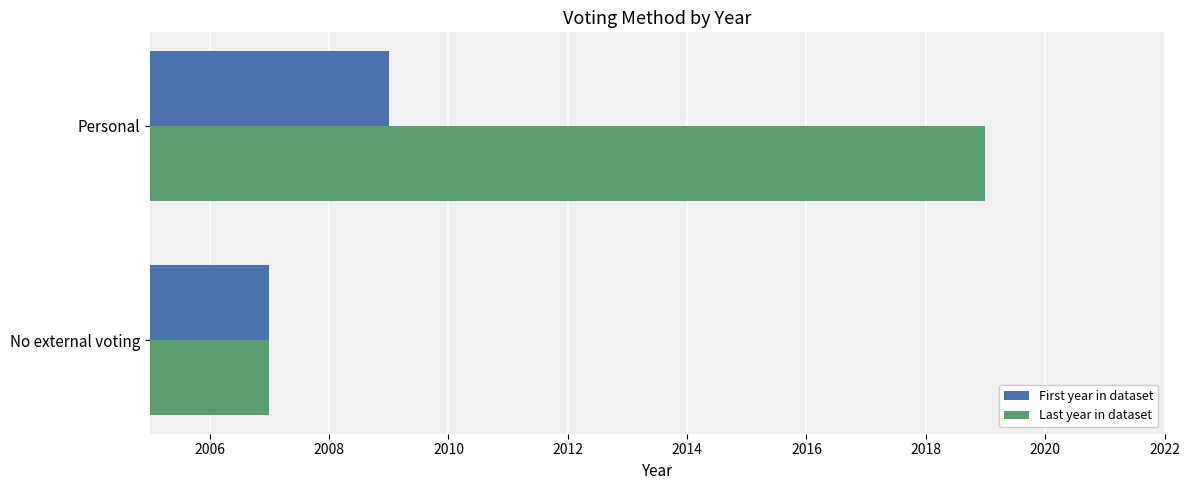

At which label is First year in dataset closest to 2008?

No external voting